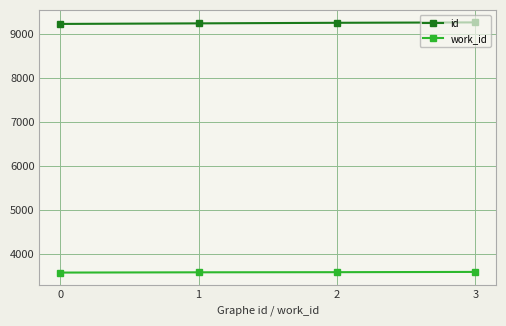

How many work_id values are between 3574 and 3583?

3